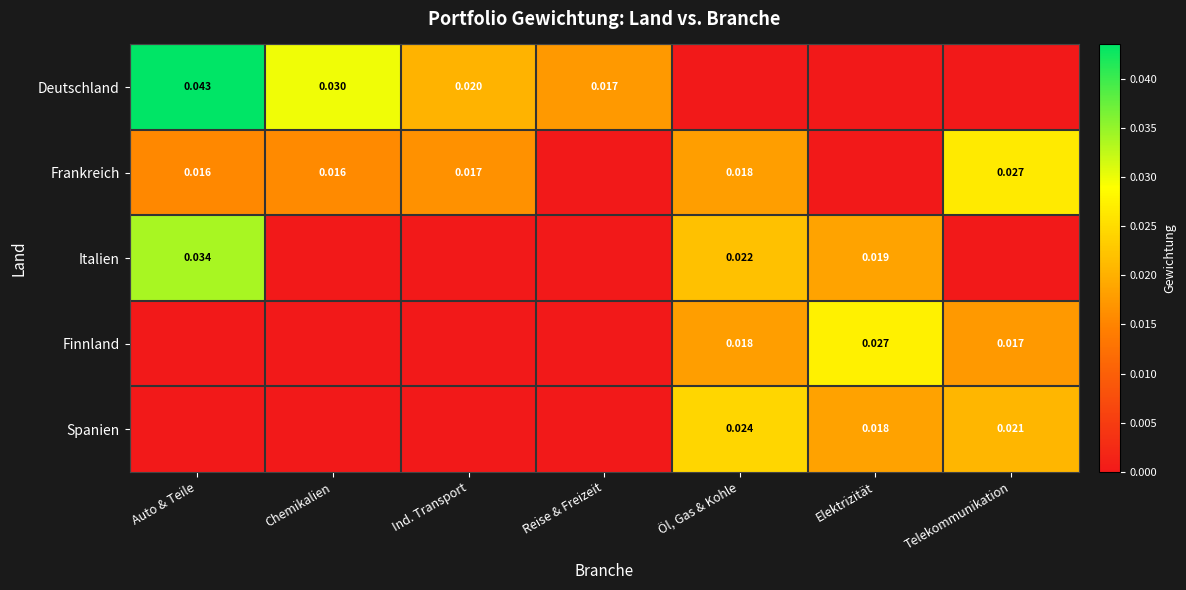

Is the value of Frankreich at Telekommunikation greater than the value of Deutschland at Auto & Teile?

No